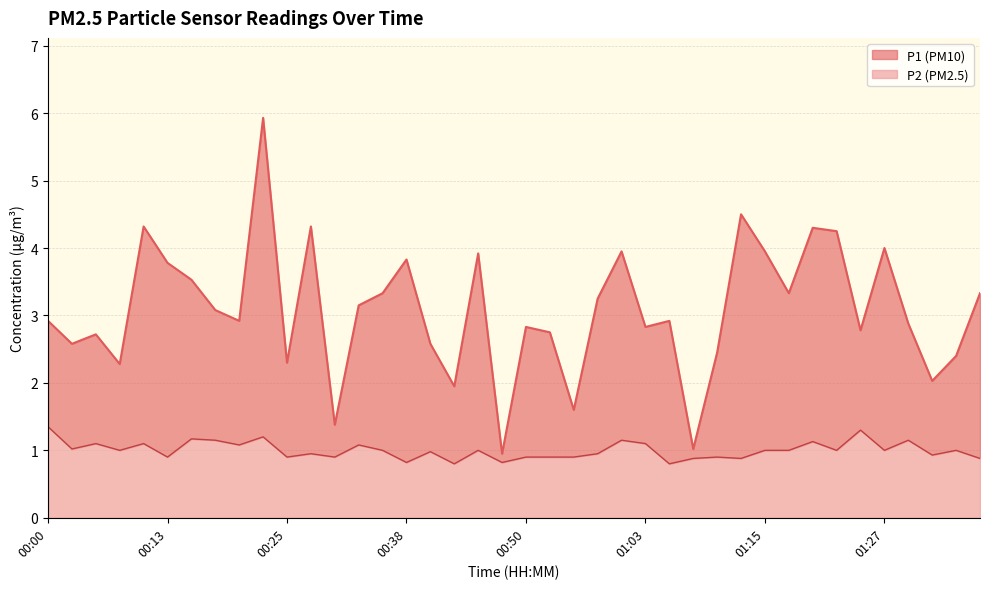

What is the spread (max minus min) of values at 00:08?

1.3